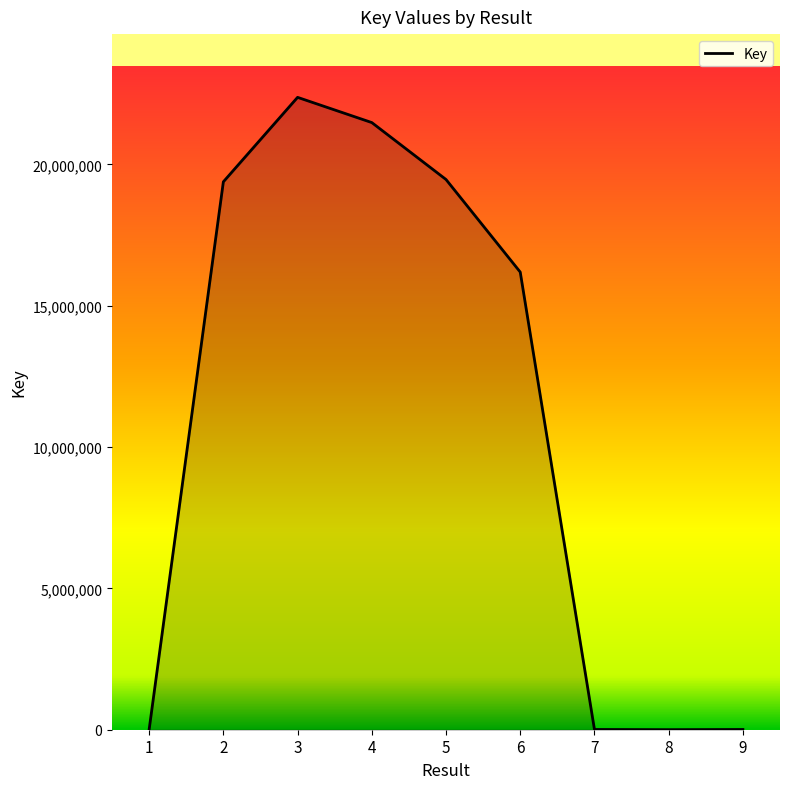

Is it true that the value at 4 is 21480038?

True